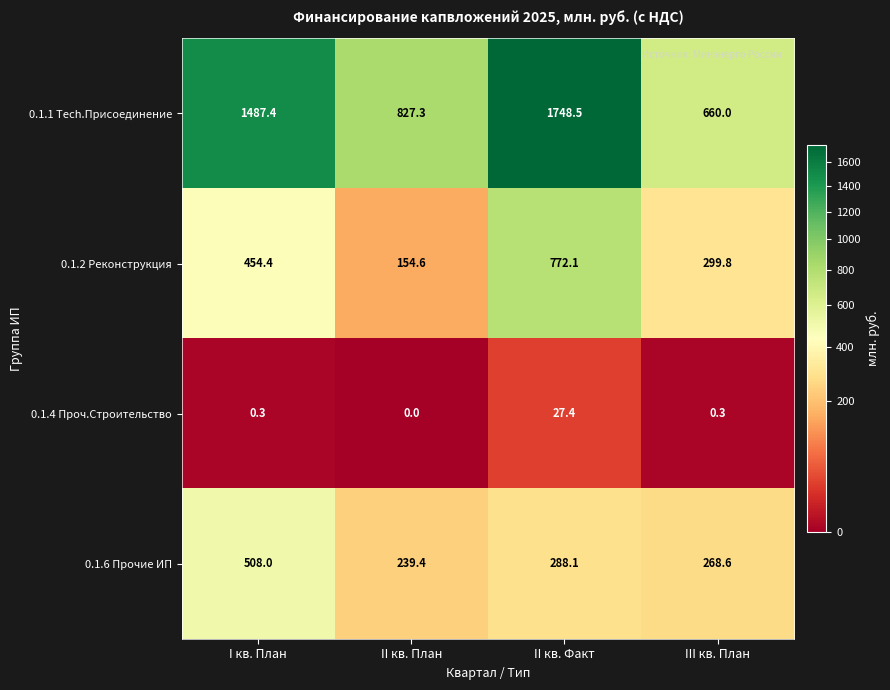

Rank the series by their maximum value, from highest to lowest.

0.1.1 Tech.Присоединение, 0.1.2 Реконструкция, 0.1.6 Прочие ИП, 0.1.4 Проч.Строительство